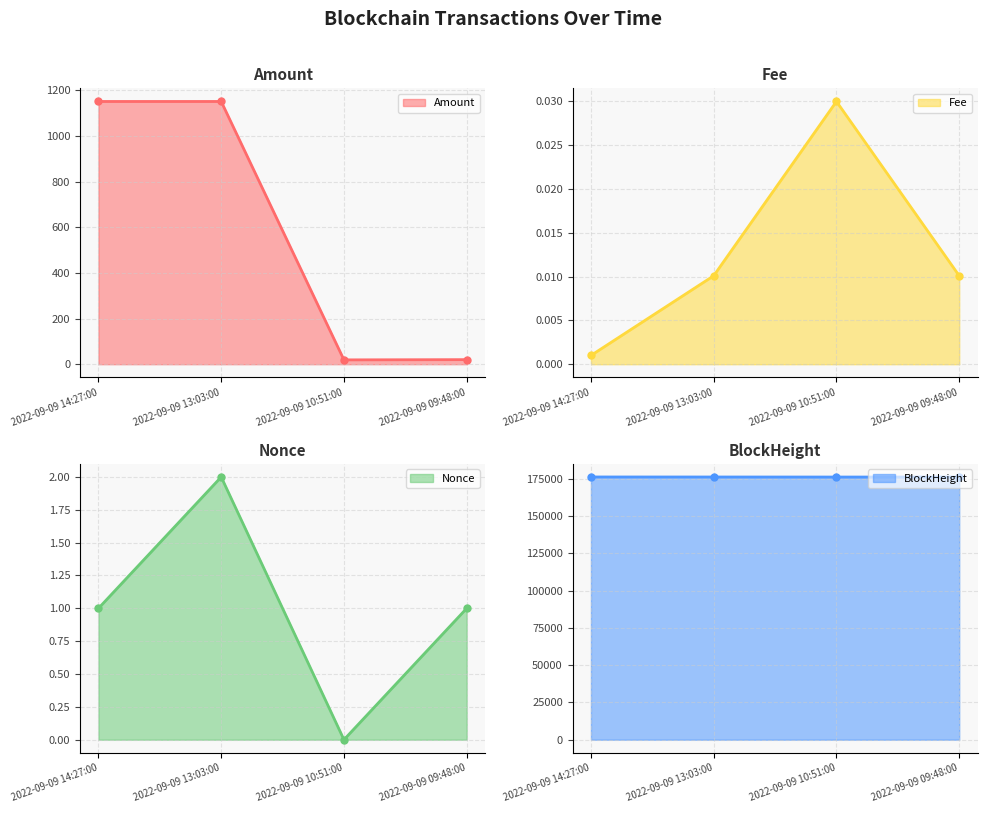

Which has a higher value, 2022-09-09 13:03:00 or 2022-09-09 10:51:00?

2022-09-09 13:03:00